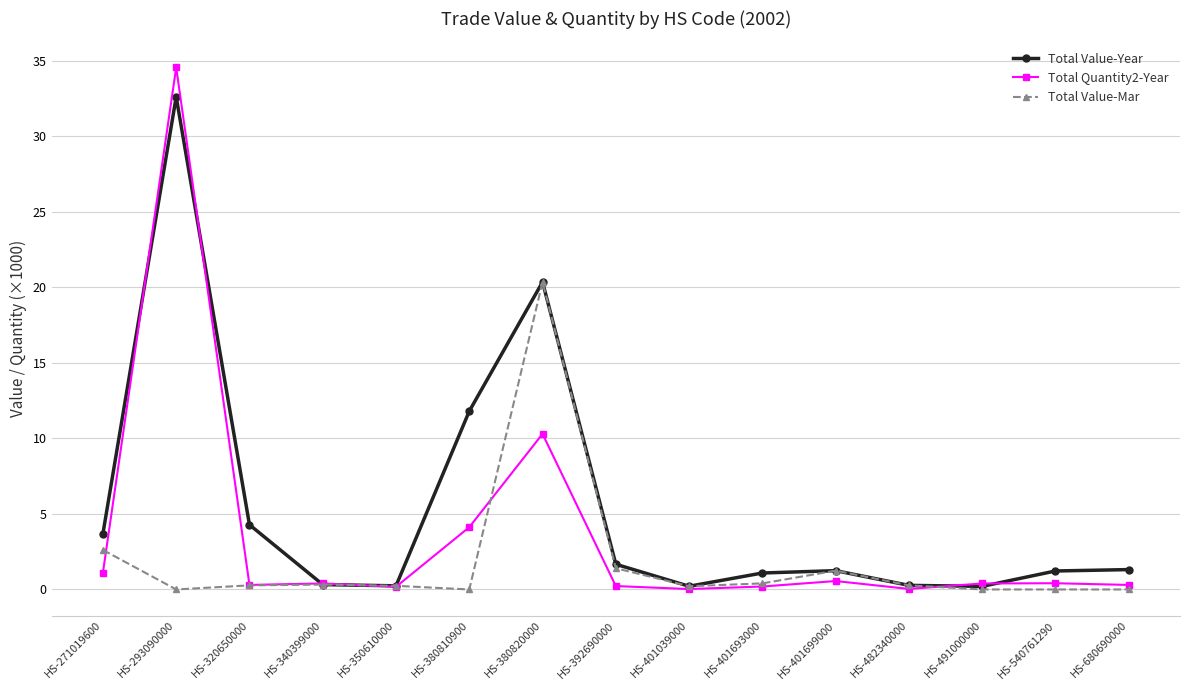

True or false: Total Value-Mar has more than 1 points higher than both neighbors.

True